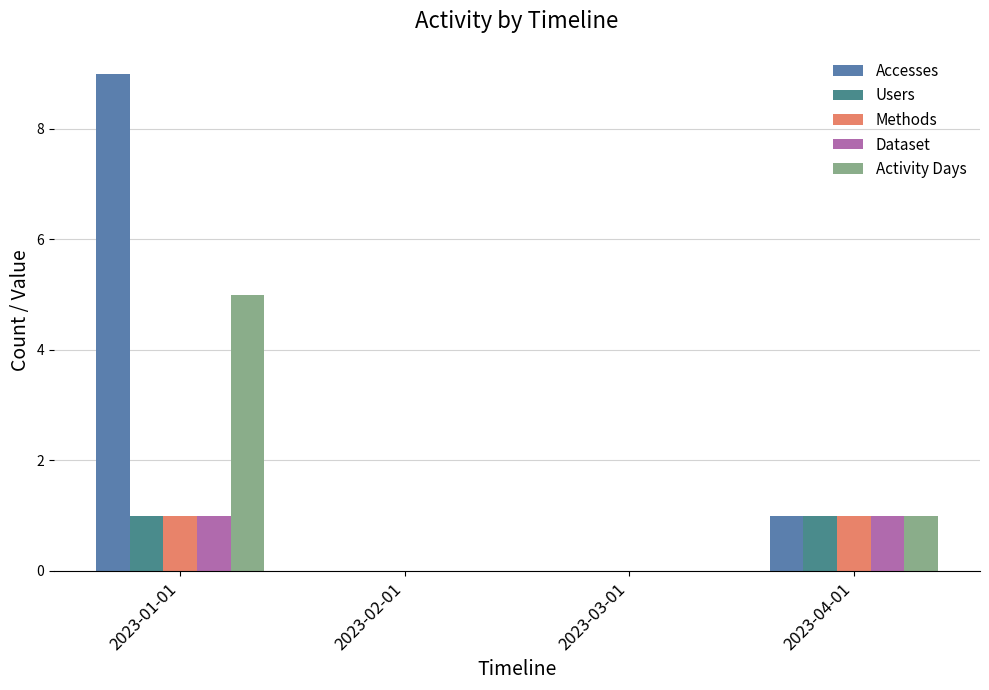

Between 2023-01-01 and 2023-04-01, which series saw the biggest shift?

Accesses